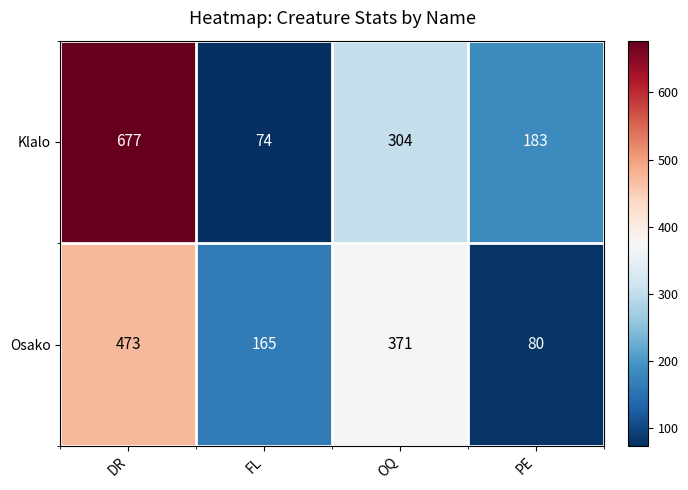

What is the difference between the highest and lowest values at PE?

103